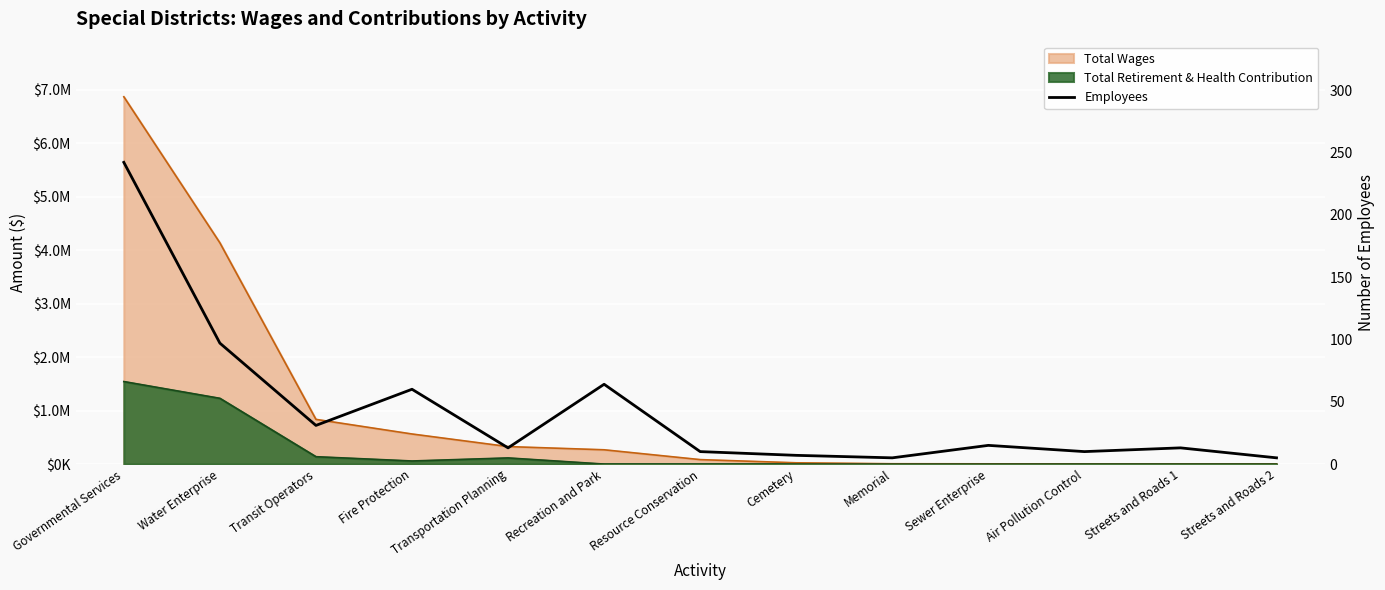

Where is the first local minimum?

Transit Operators